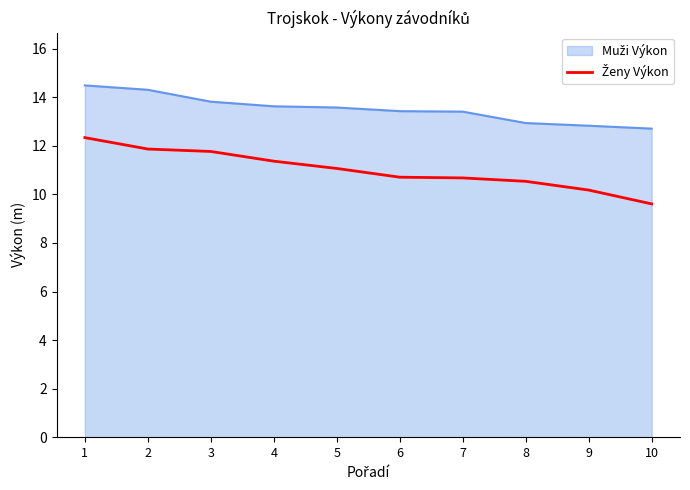

What is the minimum value shown in the chart?

9.6